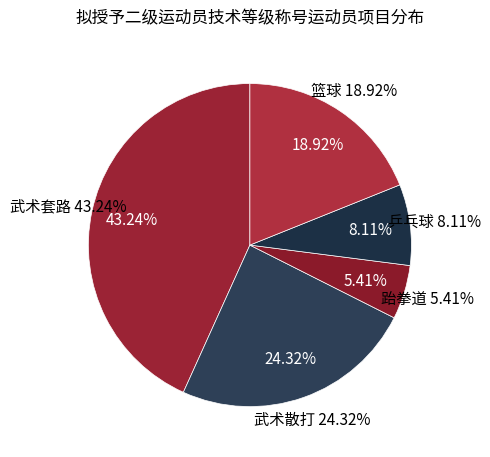

To the nearest percent, what portion does 篮球 represent?

19%